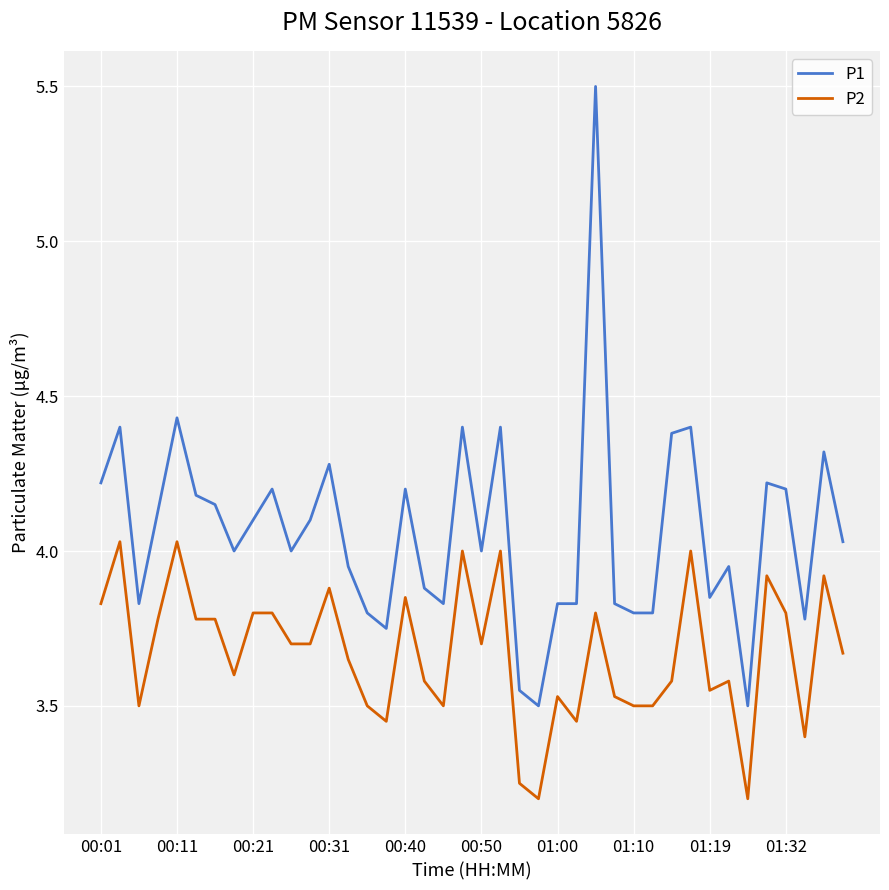

True or false: P1 and P2 intersect in this chart.

False